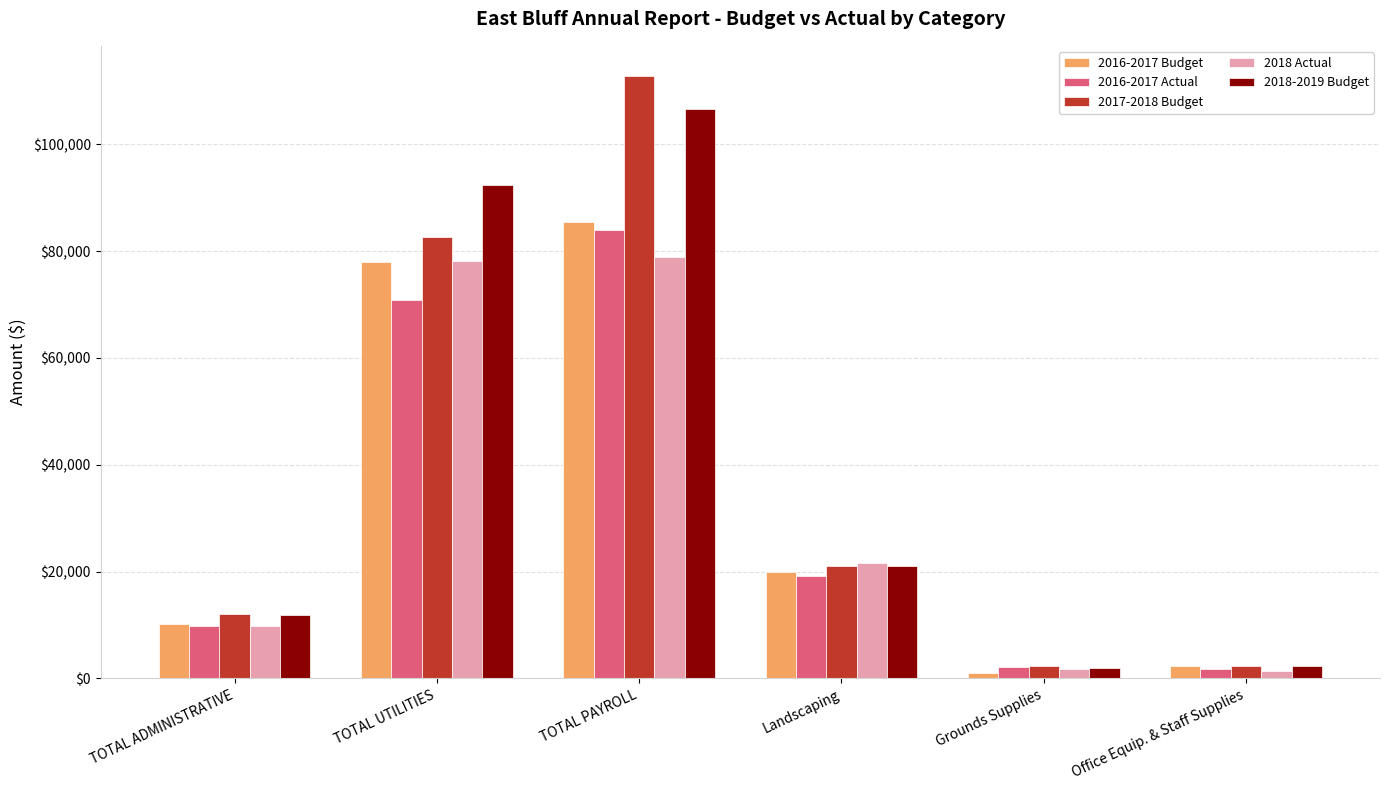

What is the maximum value for 2016-2017 Budget?

85434.0